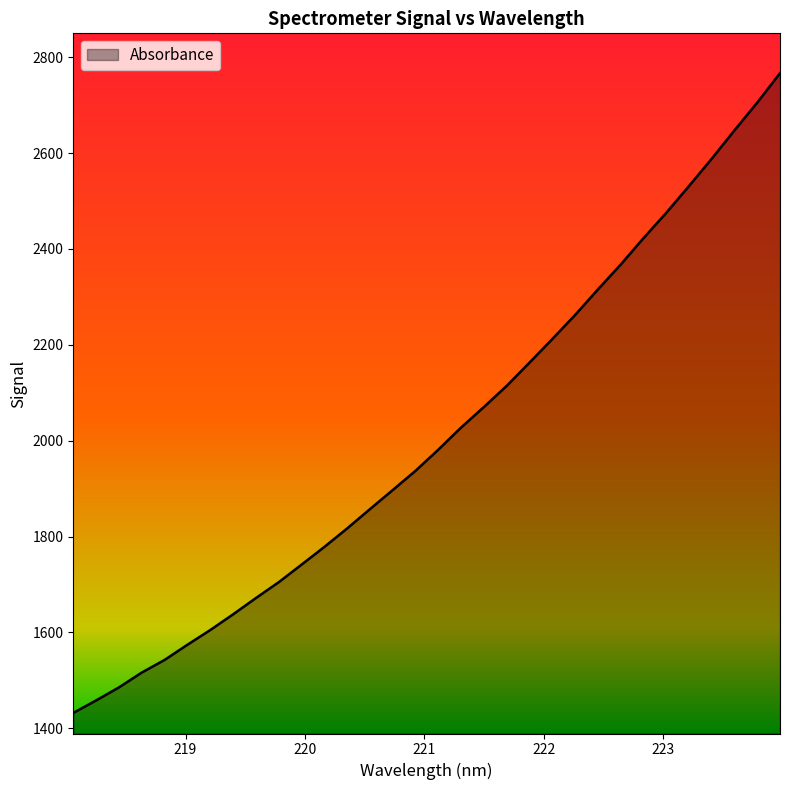

What is the maximum value shown in the chart?

2766.8